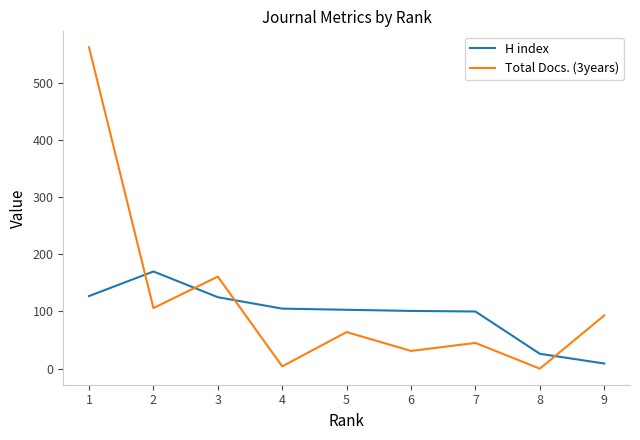

How many times do H index and Total Docs. (3years) cross each other?

4